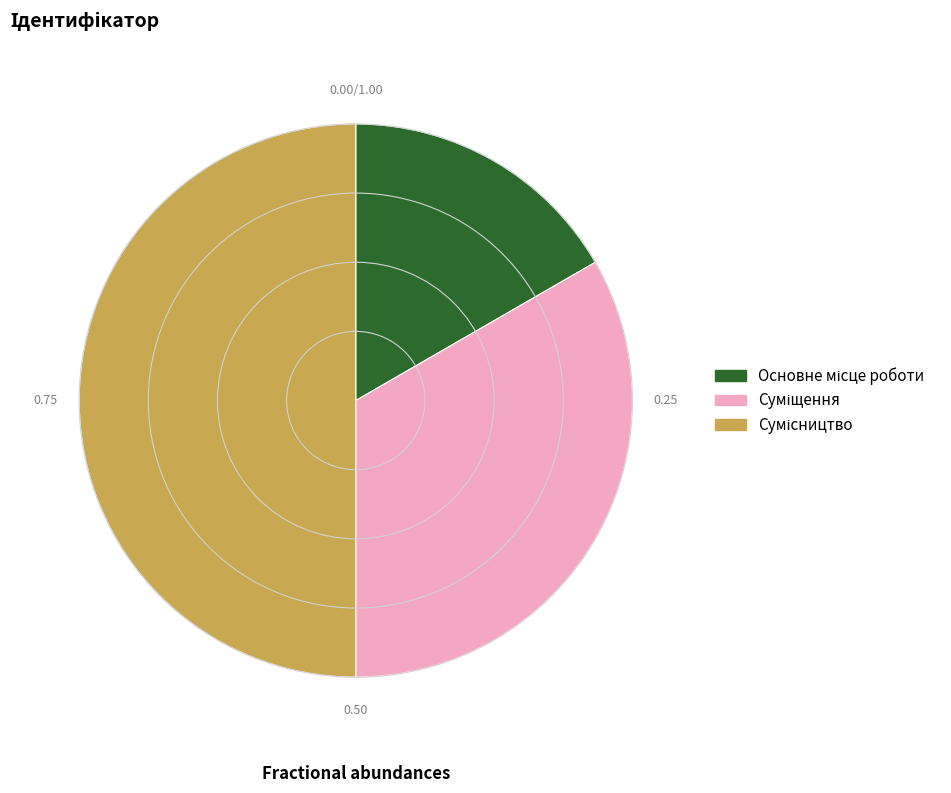

How many slices are in this pie chart?

3